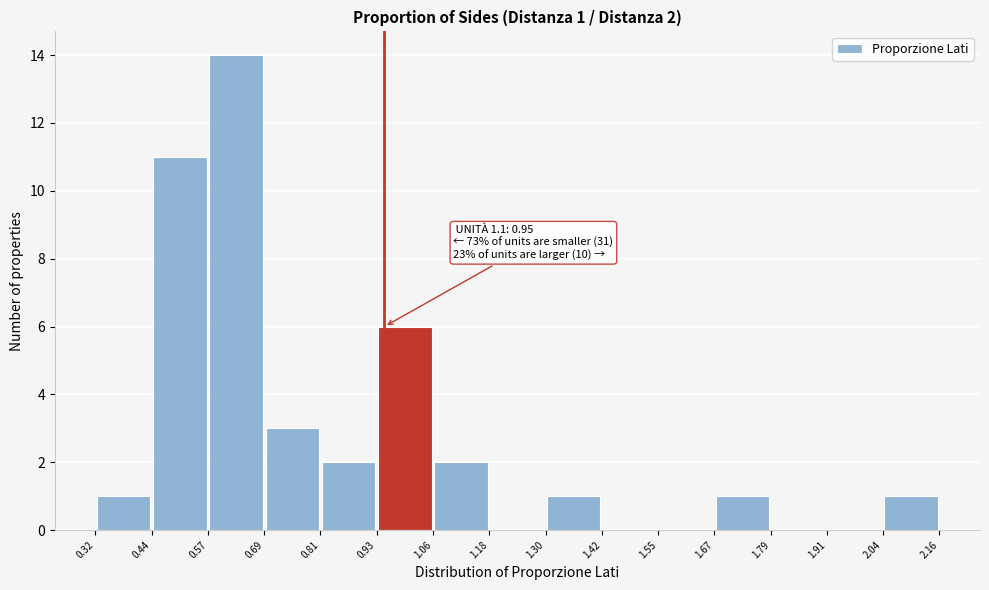

Over which range of the x-axis is the bar tallest?

0.57 to 0.69